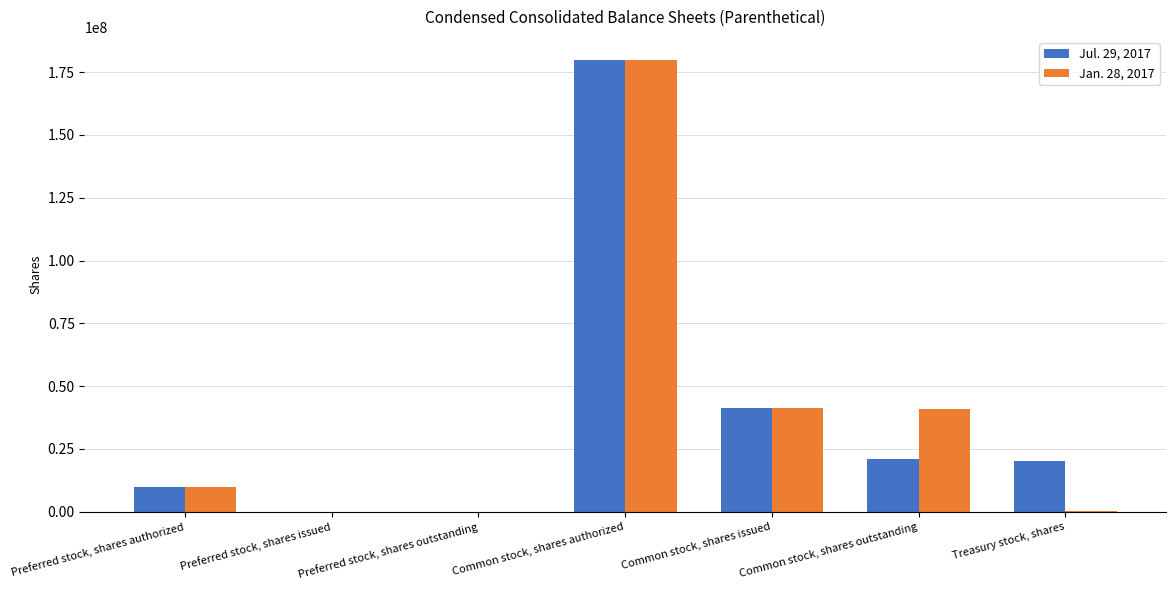

What are all the series names shown in the legend?

Jul. 29, 2017, Jan. 28, 2017